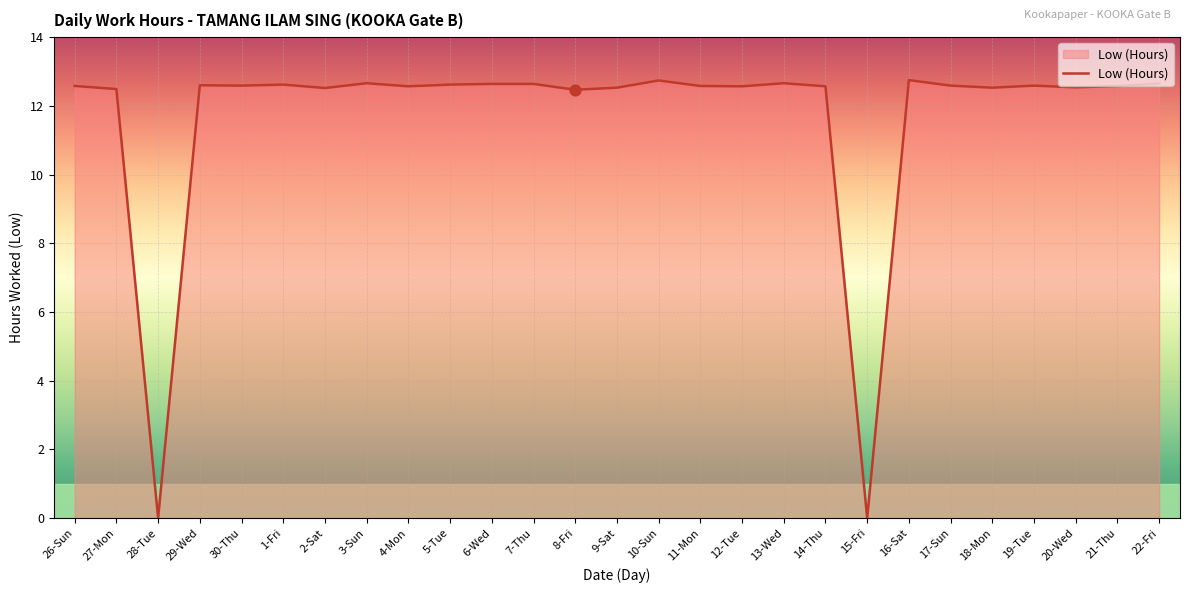

Which has a higher value, 10-Sun or 19-Tue?

10-Sun